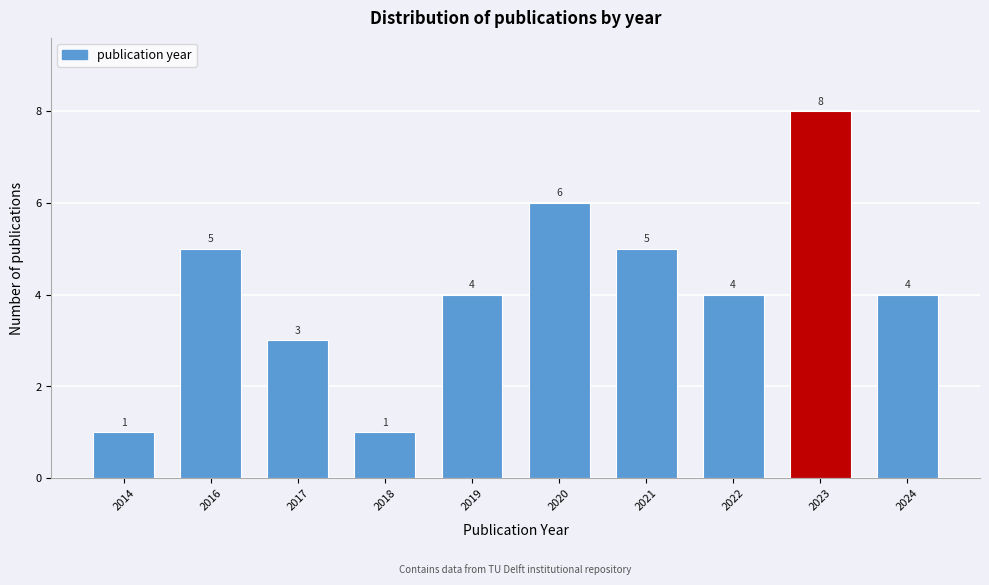

Reading right to left, extract all data points from this chart.

2024=4	2023=8	2022=4	2021=5	2020=6	2019=4	2018=1	2017=3	2016=5	2014=1